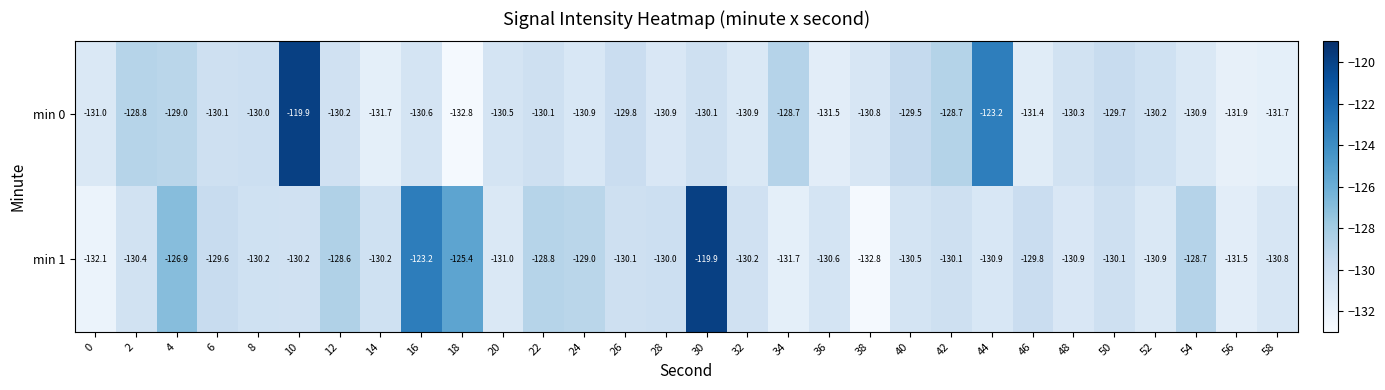

List the series in order of their overall mean, lowest first.

min 0, min 1